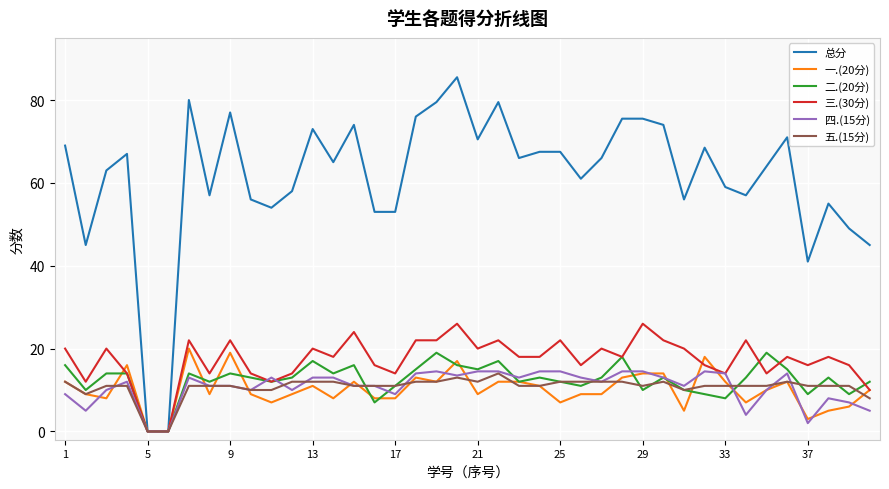

Which series has the largest total across all categories?

总分